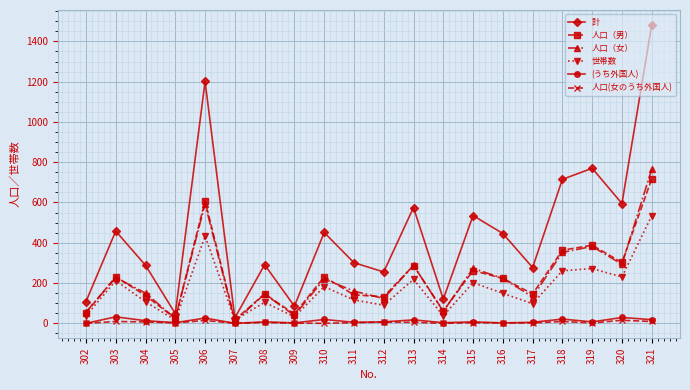

Count the number of categories in the chart.

20